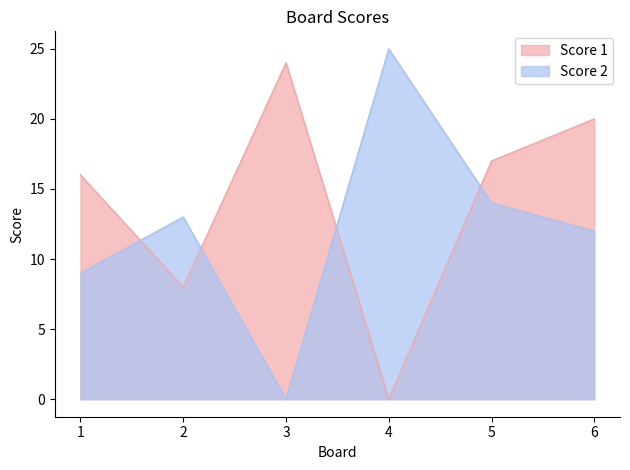

Between 6 and 5, which is larger?

6